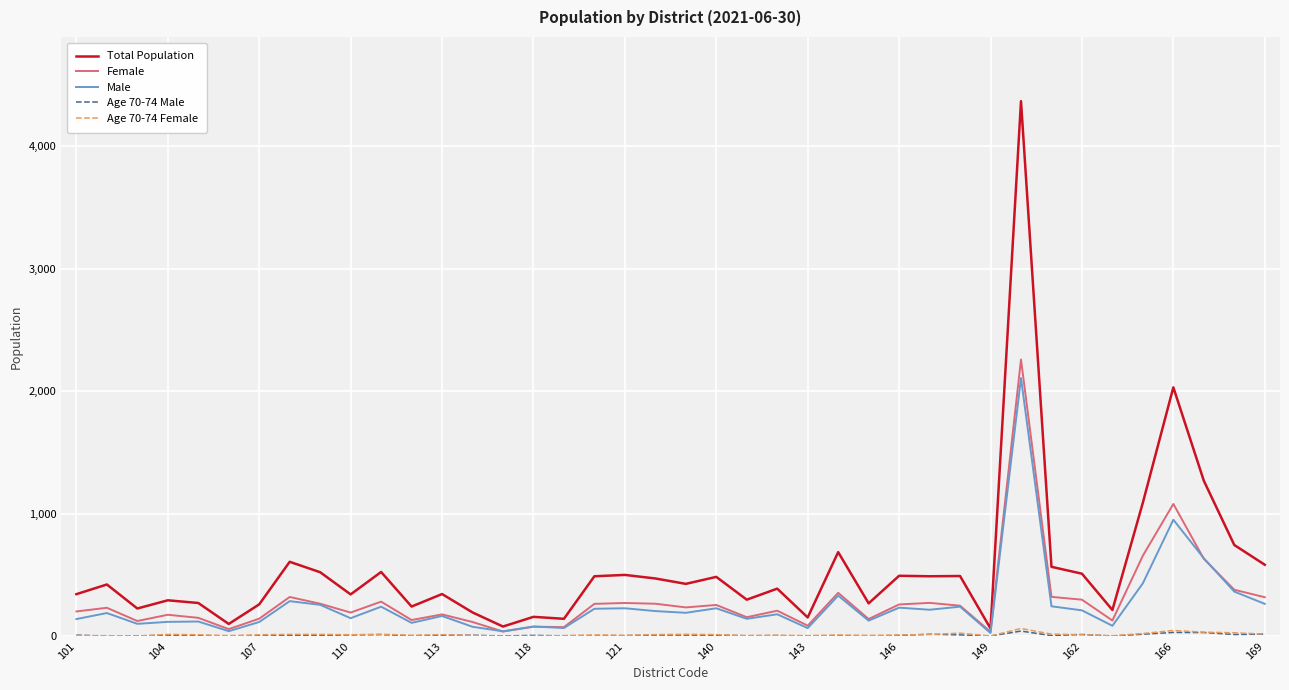

Which series has the largest total across all categories?

Total Population